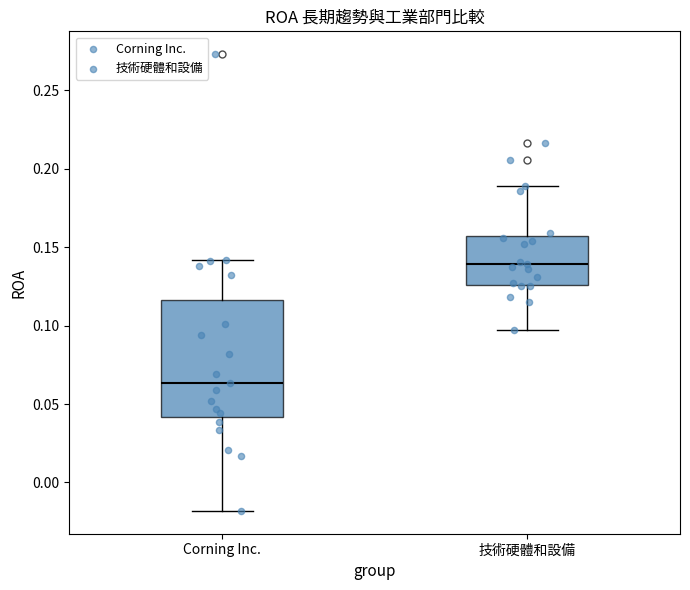

Where is the upper edge of the box for 技術硬體和設備 on the y-axis? The values are not printed on the chart, so give them approximately, as read against the axis.

0.155